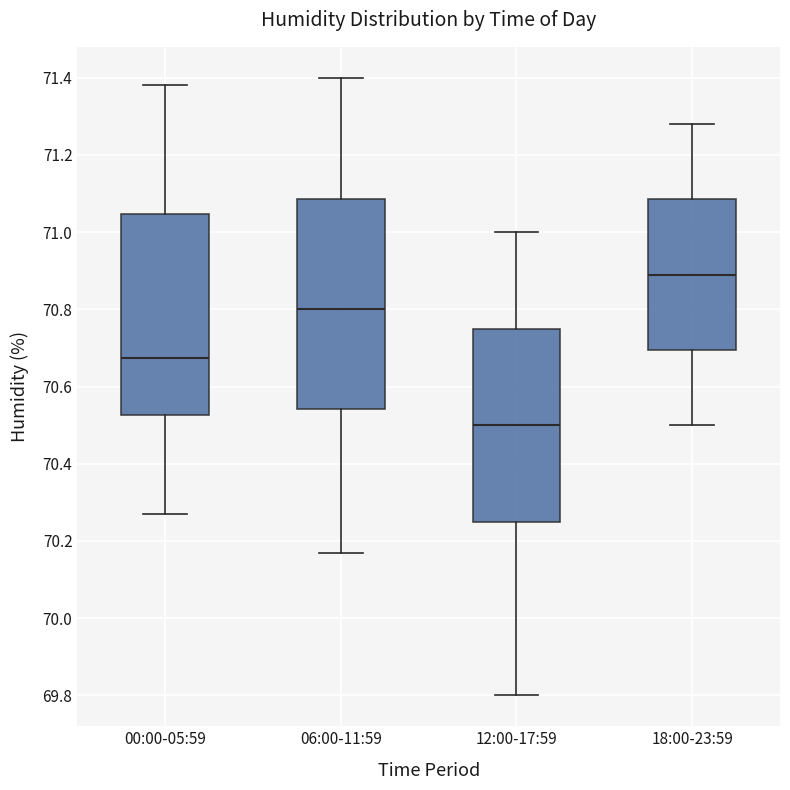

Reading left to right, transcribe this box plot: for each box, give where its median line is, the range the box spans, and where its two whiskers end, as read against the y-axis. The values are not printed on the chart, so give them approximately, as read against the axis.

00:00-05:59: median 70.68, box 70.52 to 71.04, whiskers 70.28 to 71.38
06:00-11:59: median 70.80, box 70.54 to 71.08, whiskers 70.18 to 71.40
12:00-17:59: median 70.50, box 70.26 to 70.76, whiskers 69.80 to 71.00
18:00-23:59: median 70.90, box 70.70 to 71.08, whiskers 70.50 to 71.28